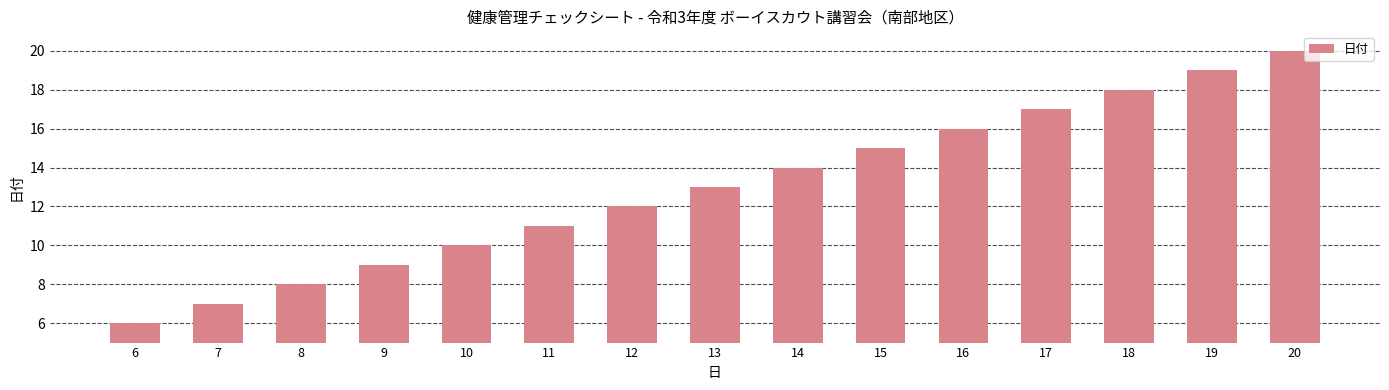

What is the value of the 15th bar from the left?

20